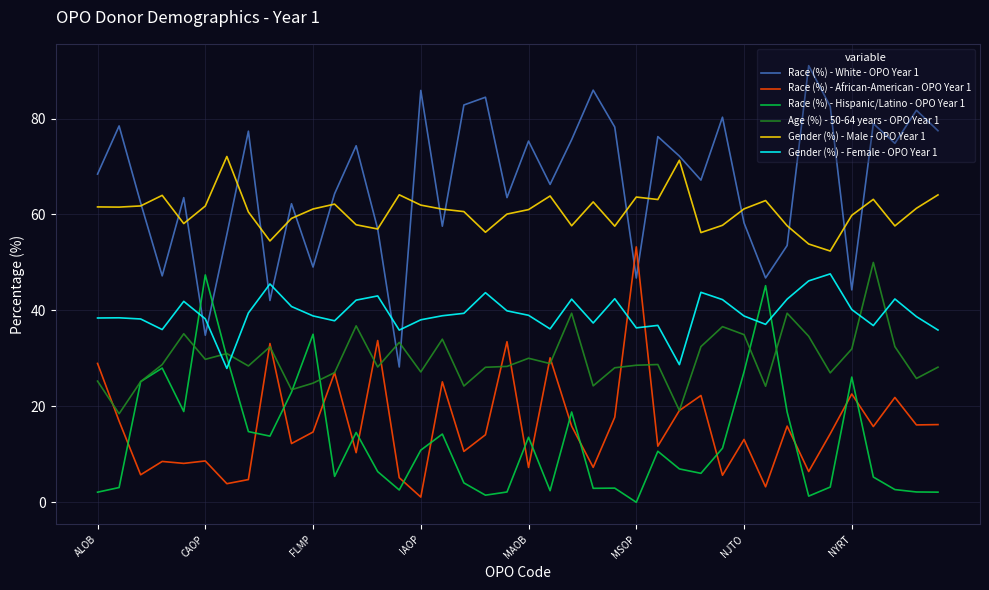

Which series has the largest total across all categories?

Race (%) - White - OPO Year 1